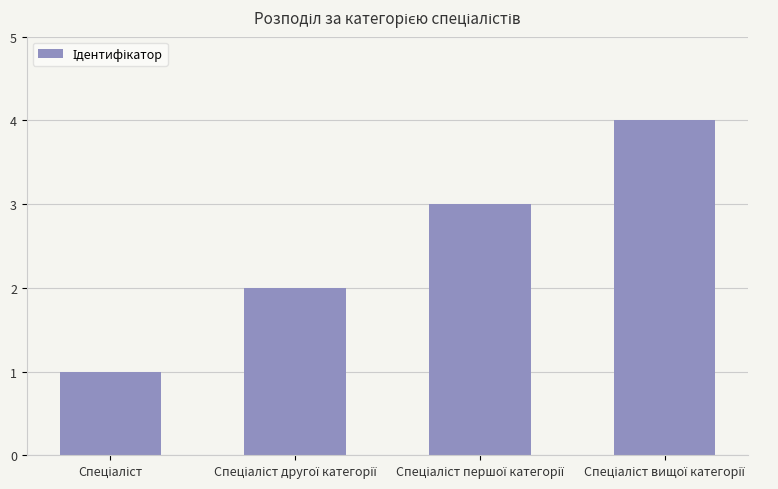

What is the difference between the maximum and minimum values?

3